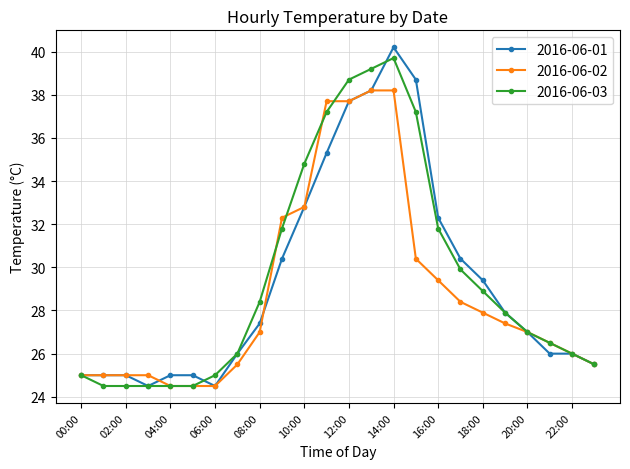

What is the smallest value displayed?

24.5